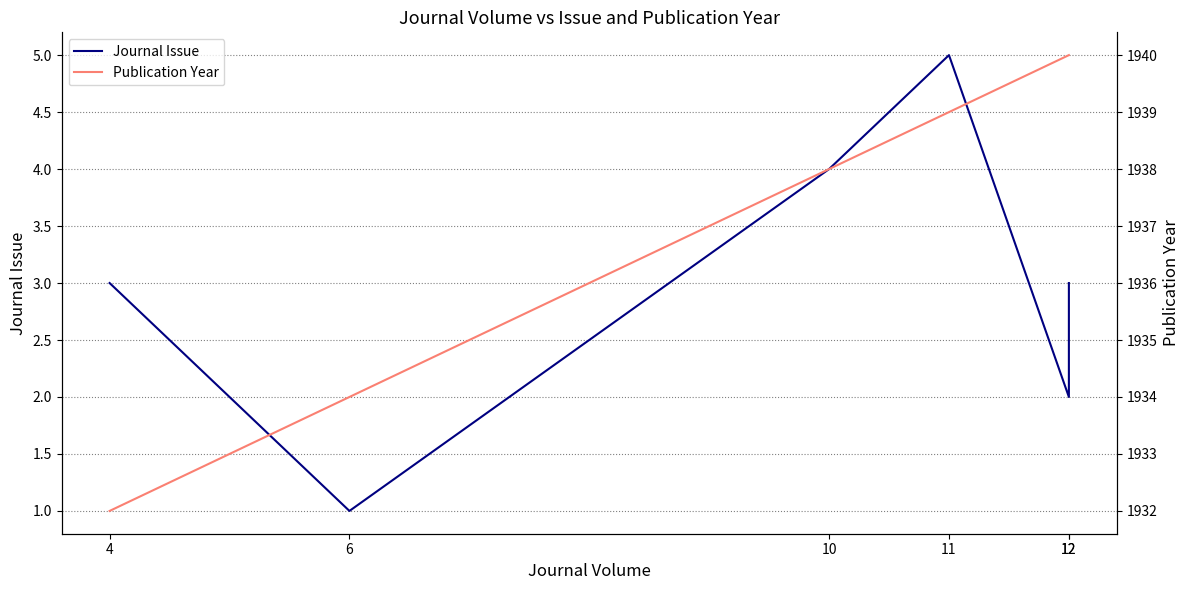

Reading right to left, list all the values displayed in this chart.

Journal Issue: 3	2	5	4	1	3
Publication Year: 1940	1940	1939	1938	1934	1932